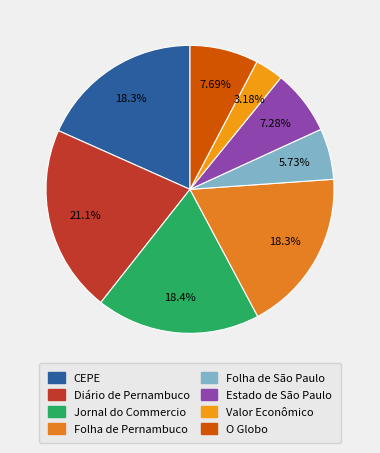

What is the largest slice in the pie chart?

Diário de Pernambuco